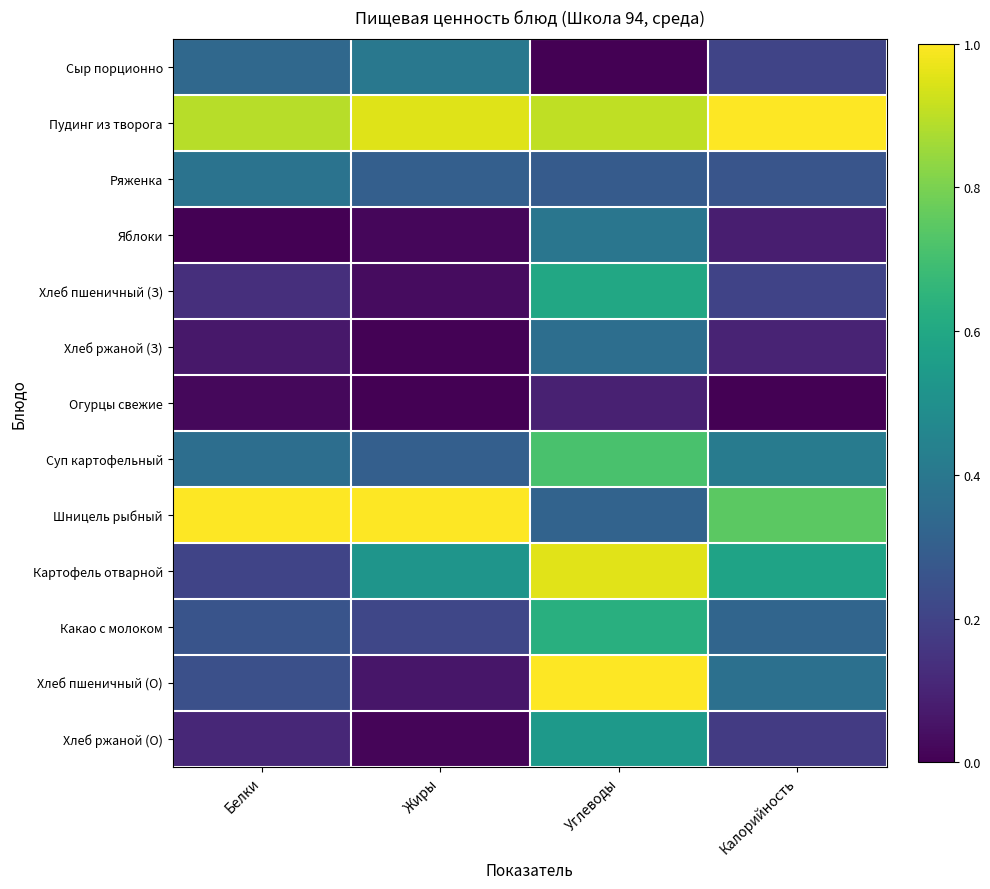

Reading left to right, extract all data points from this chart.

Сыр порционно: Белки=0.3	Жиры=0.4	Углеводы=0.0	Калорийность=0.2
Пудинг из творога: Белки=0.9	Жиры=0.9	Углеводы=0.9	Калорийность=1.0
Ряженка: Белки=0.4	Жиры=0.3	Углеводы=0.3	Калорийность=0.3
Яблоки: Белки=0.0	Жиры=0.0	Углеводы=0.4	Калорийность=0.1
Хлеб пшеничный (З): Белки=0.1	Жиры=0.0	Углеводы=0.6	Калорийность=0.2
Хлеб ржаной (З): Белки=0.1	Жиры=0.0	Углеводы=0.4	Калорийность=0.1
Огурцы свежие: Белки=0.0	Жиры=0.0	Углеводы=0.1	Калорийность=0.0
Суп картофельный: Белки=0.4	Жиры=0.3	Углеводы=0.7	Калорийность=0.4
Шницель рыбный: Белки=1.0	Жиры=1.0	Углеводы=0.3	Калорийность=0.7
Картофель отварной: Белки=0.2	Жиры=0.5	Углеводы=1.0	Калорийность=0.6
Какао с молоком: Белки=0.3	Жиры=0.2	Углеводы=0.6	Калорийность=0.3
Хлеб пшеничный (О): Белки=0.2	Жиры=0.1	Углеводы=1.0	Калорийность=0.4
Хлеб ржаной (О): Белки=0.1	Жиры=0.0	Углеводы=0.5	Калорийность=0.2